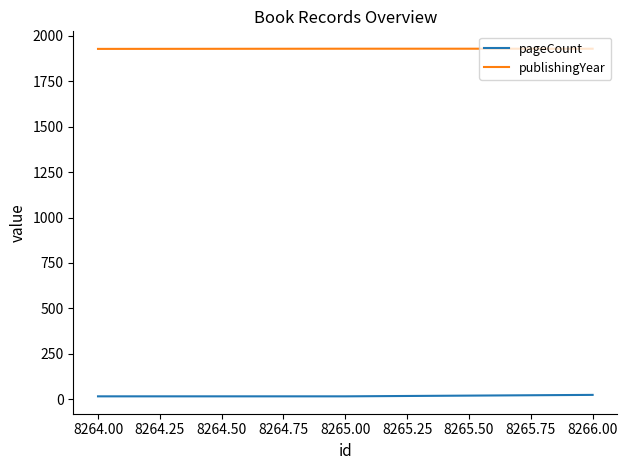

List the series in order of their overall mean, highest first.

publishingYear, pageCount